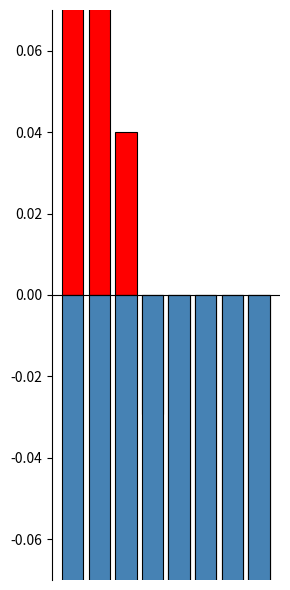

Reading left to right, extract all data points from this chart.

Above Mean: 0.5	0.3	0.0	-0.0	-0.1	-0.1	-0.2	-0.3
Below Mean: -0.5	-0.5	-0.5	-0.5	-0.5	-0.5	-0.5	-0.5